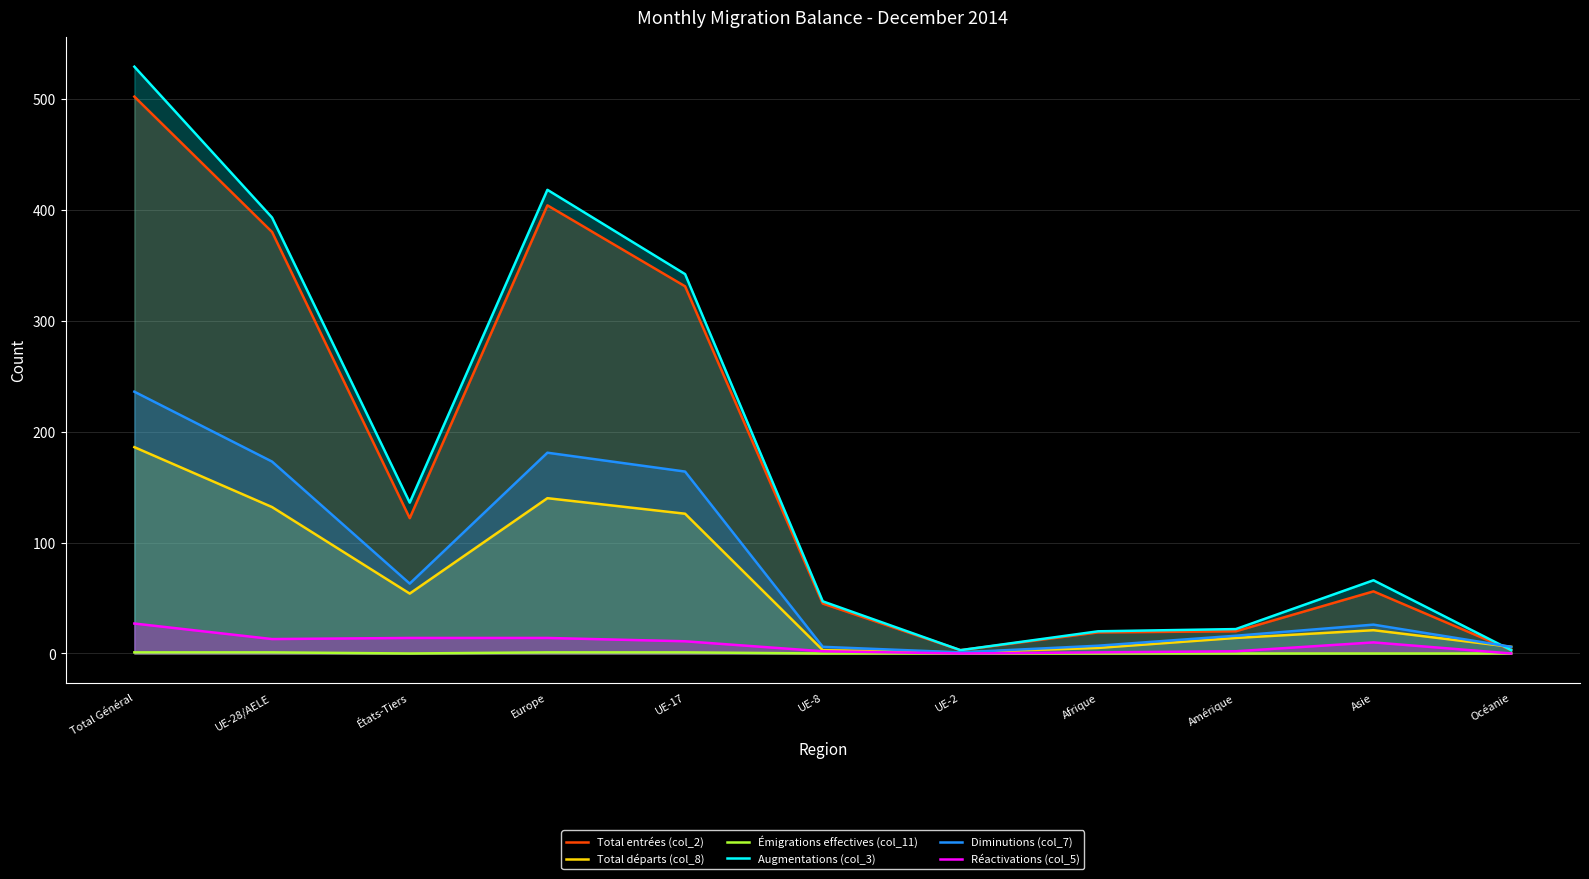

Which series changed the most between UE-28/AELE and Amérique?

Augmentations (col_3)